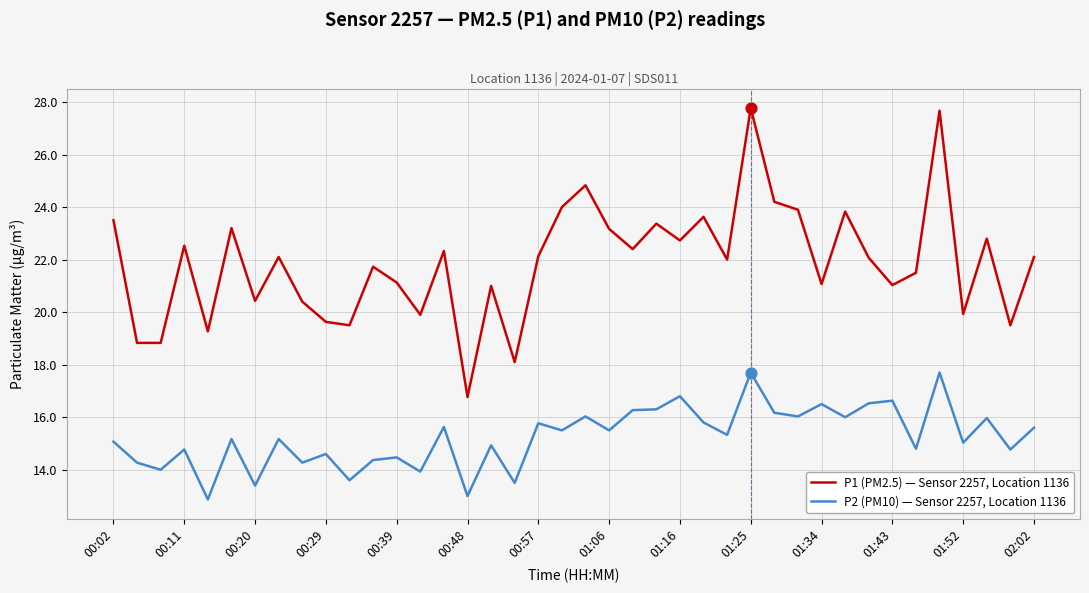

What are all the series names shown in the legend?

P1 (PM2.5) — Sensor 2257, Location 1136, P2 (PM10) — Sensor 2257, Location 1136